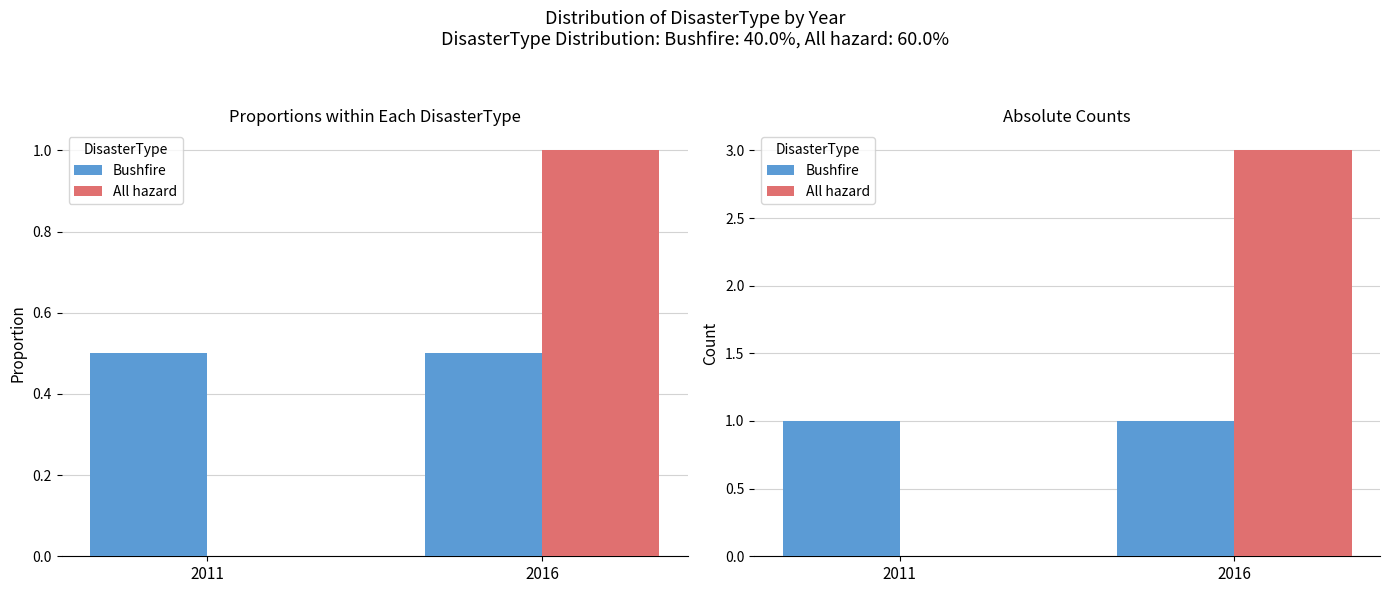

What is the sum of all Bushfire values?

2